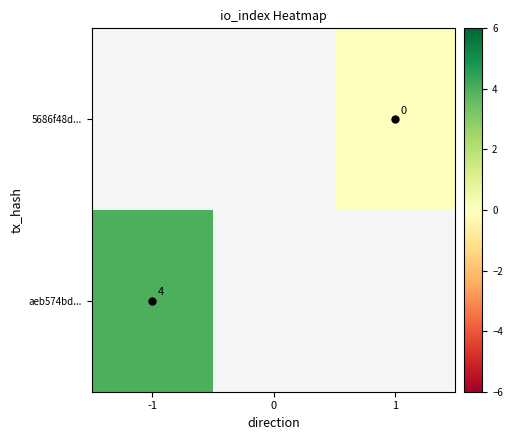

Which category has the highest value across all series?

-1